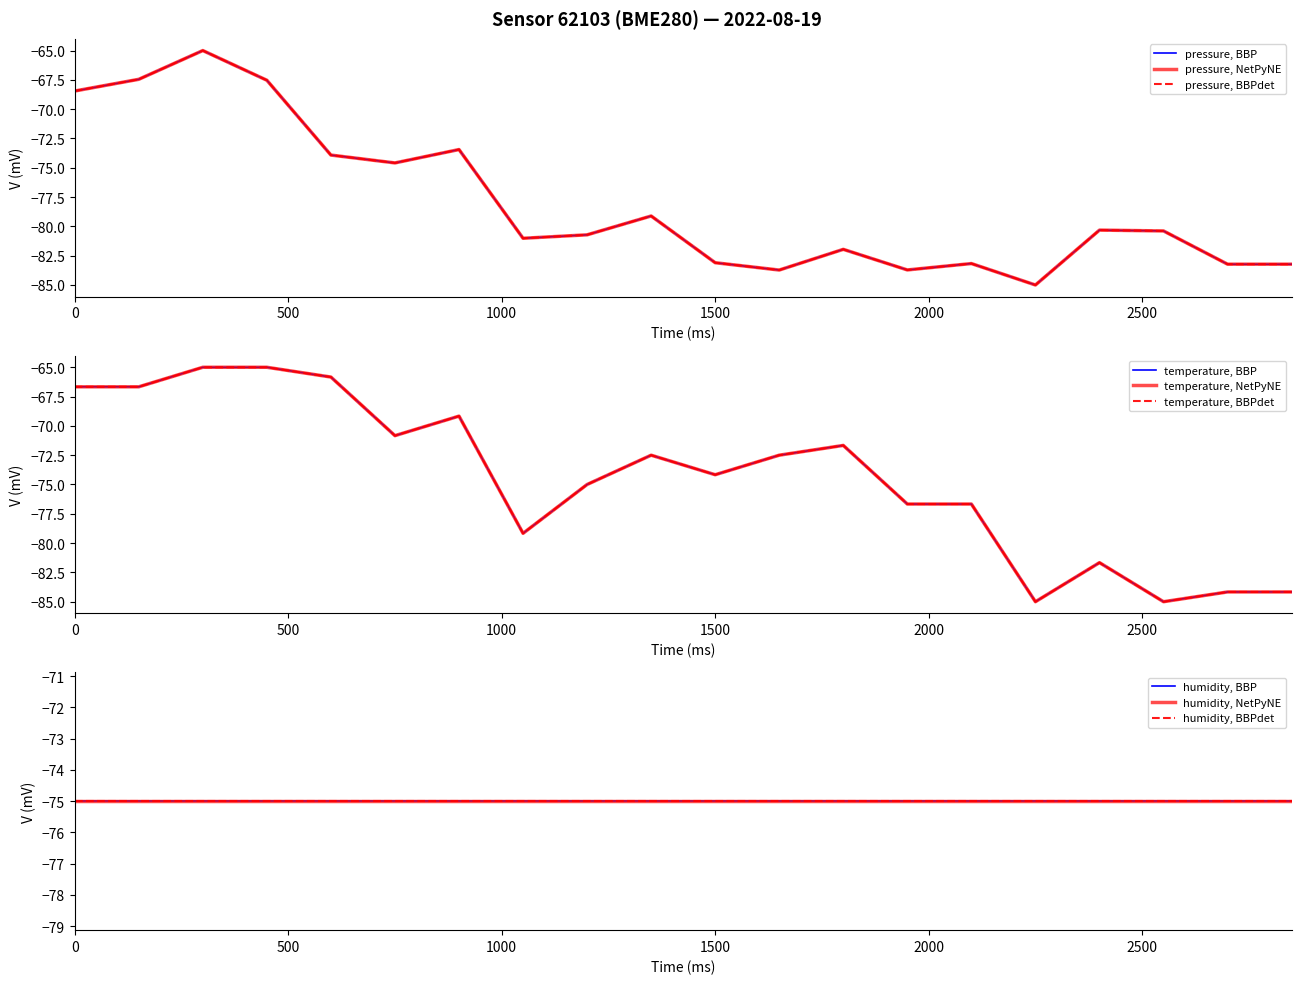

How many values in the pressure series exceed -80?

8